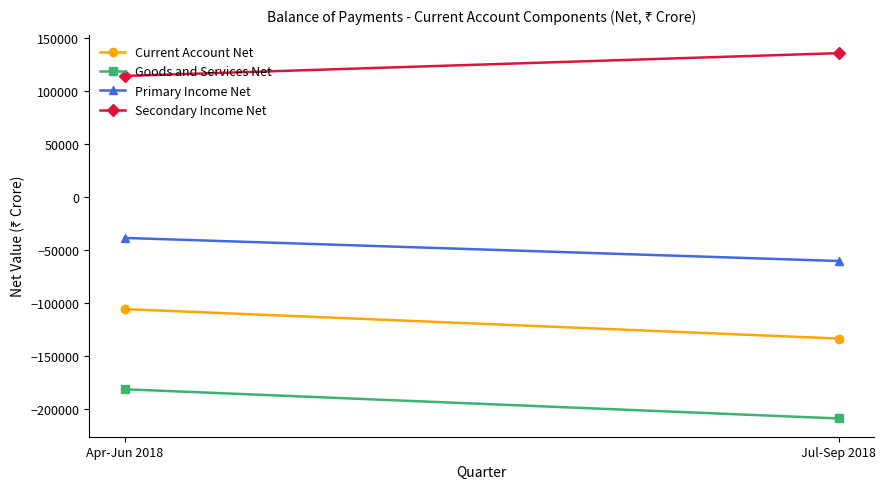

List the series in order of their peak value, highest first.

Secondary Income Net, Primary Income Net, Current Account Net, Goods and Services Net